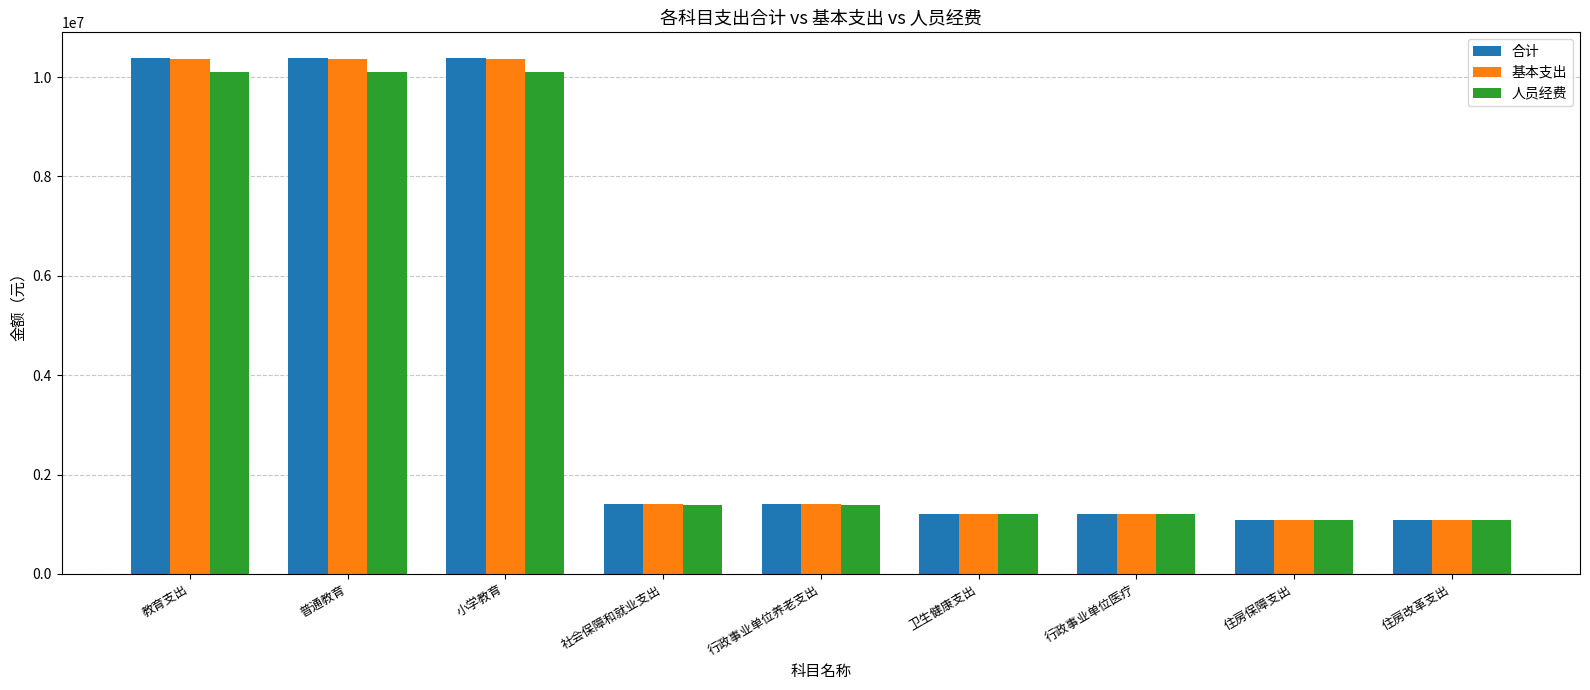

What is the greatest value displayed?

10380580.9